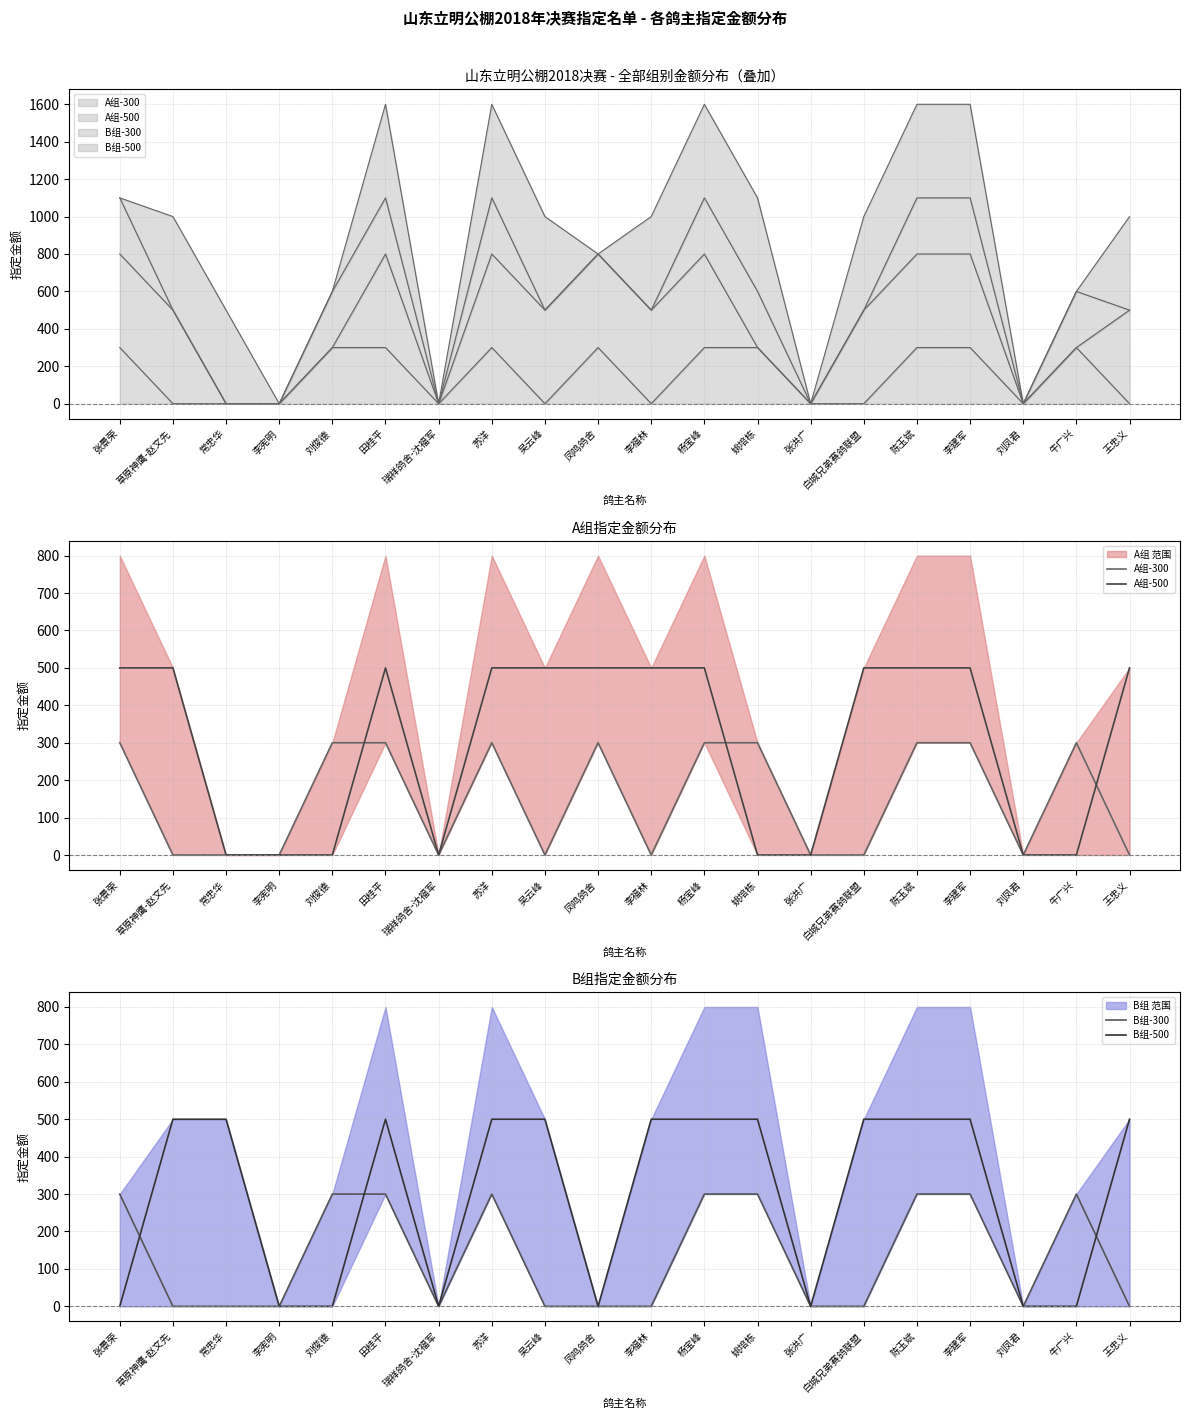

Which category has the lowest value in the B组-300 series?

草原神鹰-赵文先